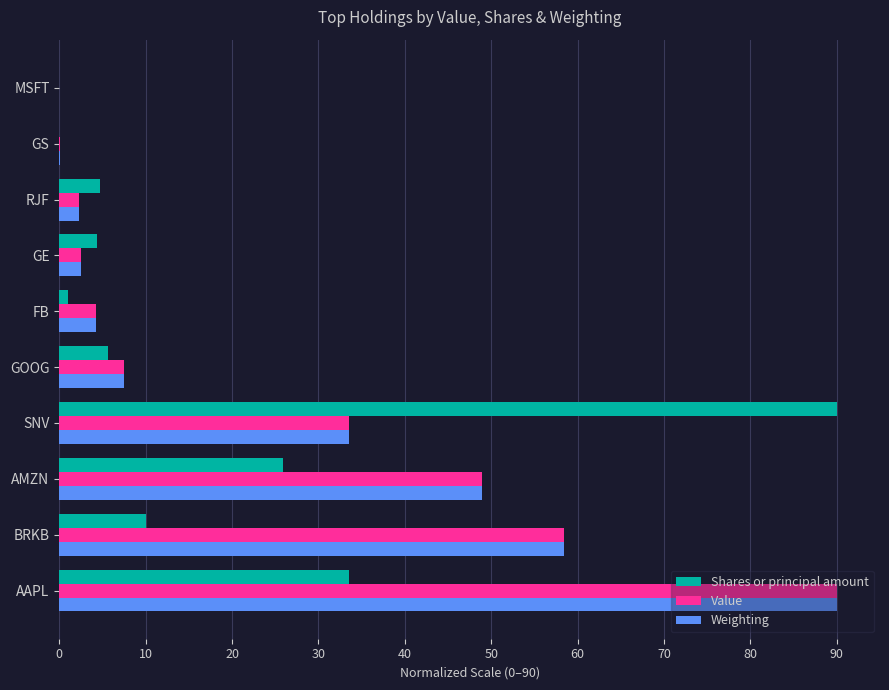

What is the total value across all series at GOOG?

20.8